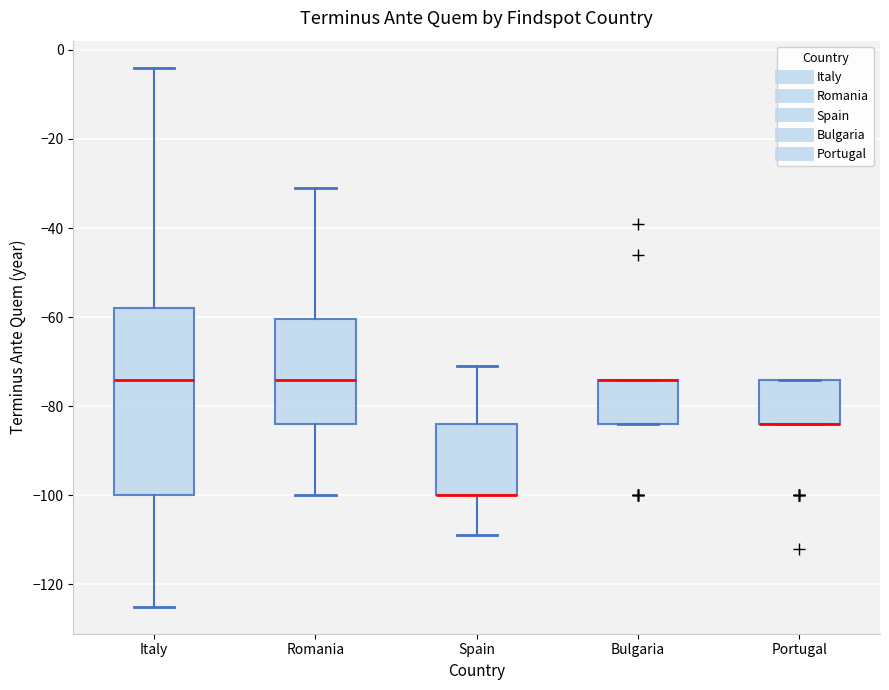

Reading left to right, transcribe this box plot: for each box, give where its median line is, the range the box spans, and where its two whiskers end, as read against the y-axis. The values are not printed on the chart, so give them approximately, as read against the axis.

Italy: median -74, box -100 to -58, whiskers -124 to -4
Romania: median -74, box -84 to -60, whiskers -100 to -30
Spain: median -100 (drawn on the box's lower edge), box -100 to -84, whiskers -108 to -70
Bulgaria: median -74 (drawn on the box's upper edge), box -84 to -74, whiskers -84 to -74
Portugal: median -84 (drawn on the box's lower edge), box -84 to -74, whiskers -84 to -74